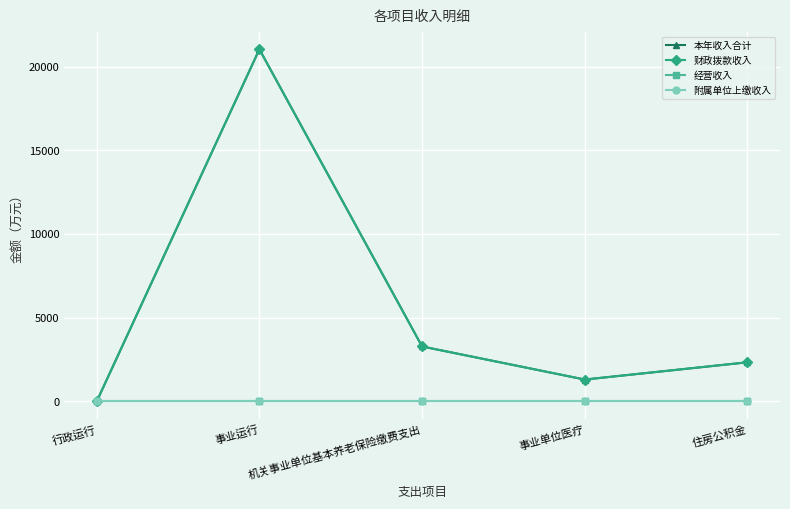

Does the chart have visible grid lines?

Yes